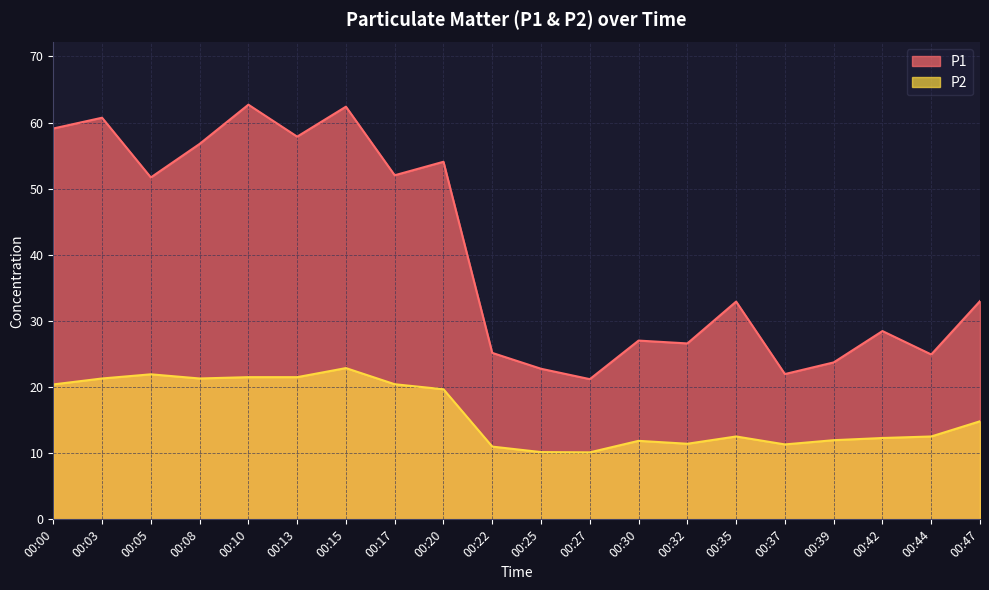

Is the value of P1 at 00:00 greater than the value of P2 at 00:47?

Yes